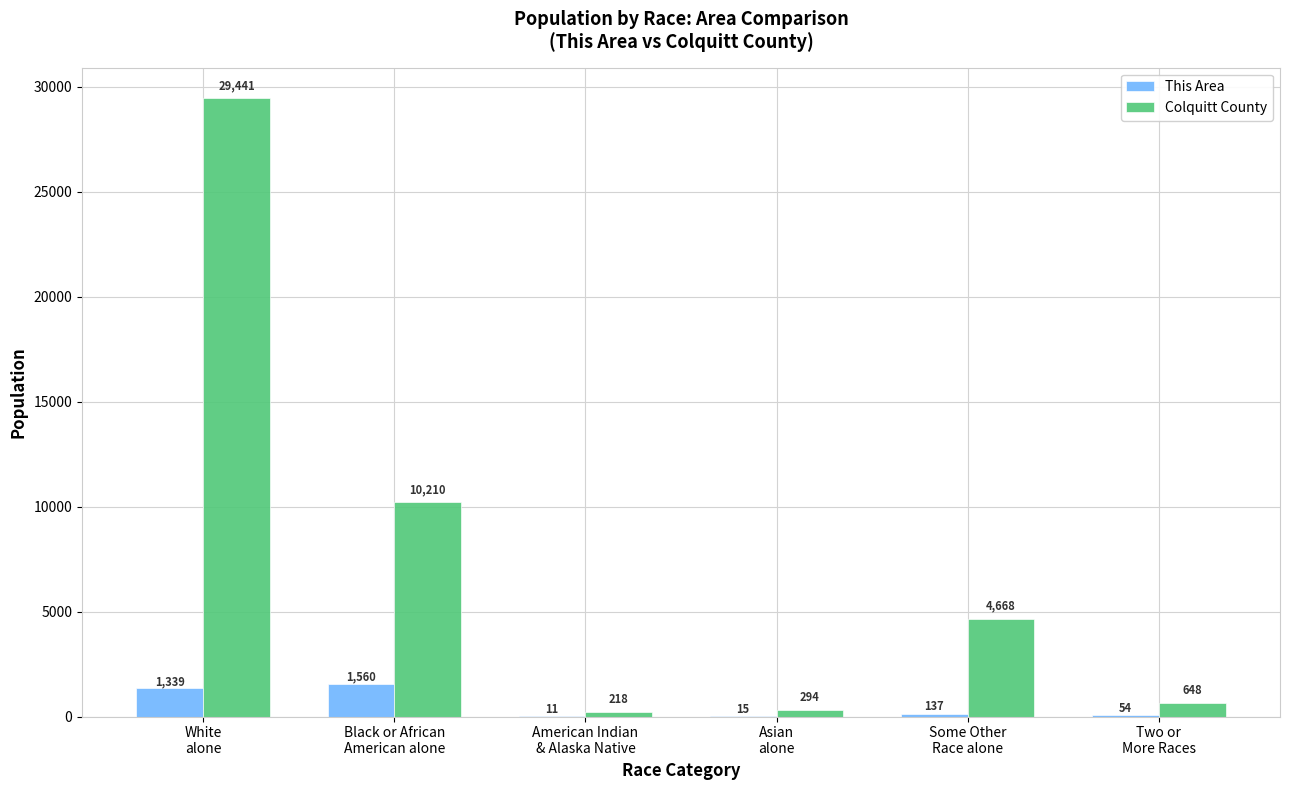

True or false: Colquitt County has a value of 218 at American Indian
& Alaska Native.

True